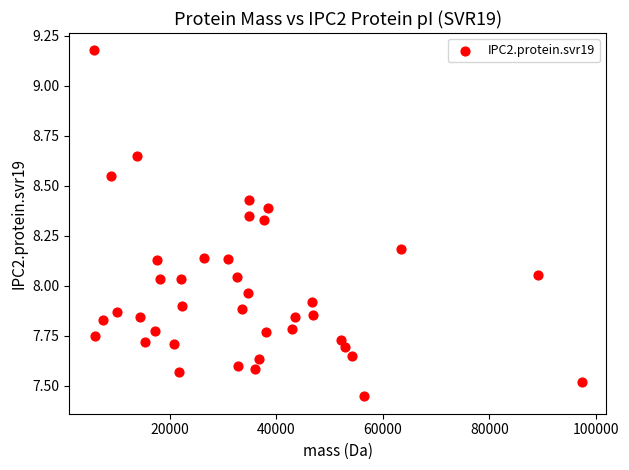

What is the range of X values (max minus min)?

91588.3